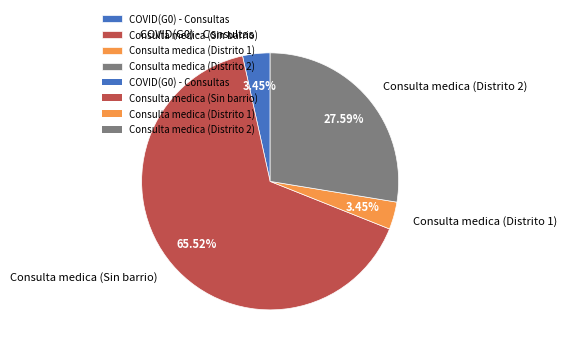

Which category accounts for the majority?

Consulta medica (Sin barrio)